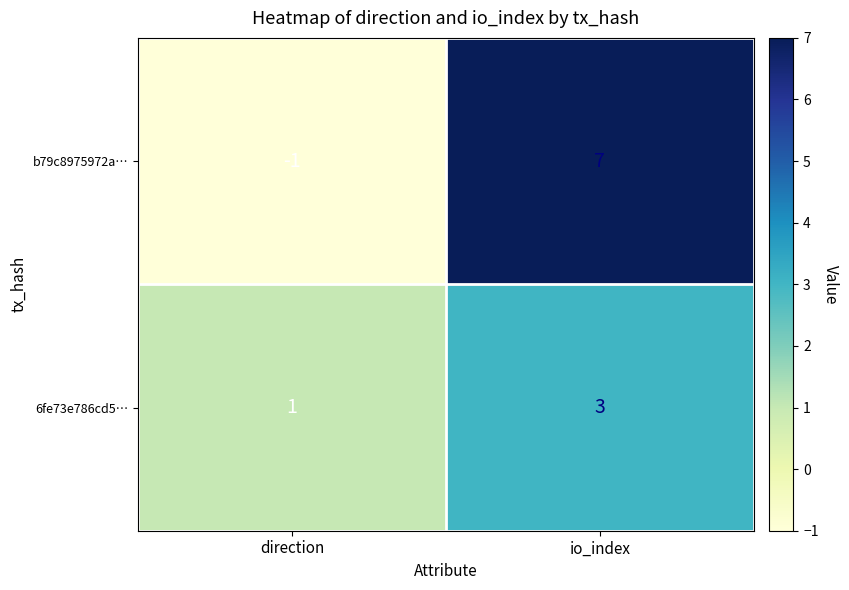

Reading left to right, transcribe all the data shown in this chart.

b79c8975972a…: -1	7
6fe73e786cd5…: 1	3